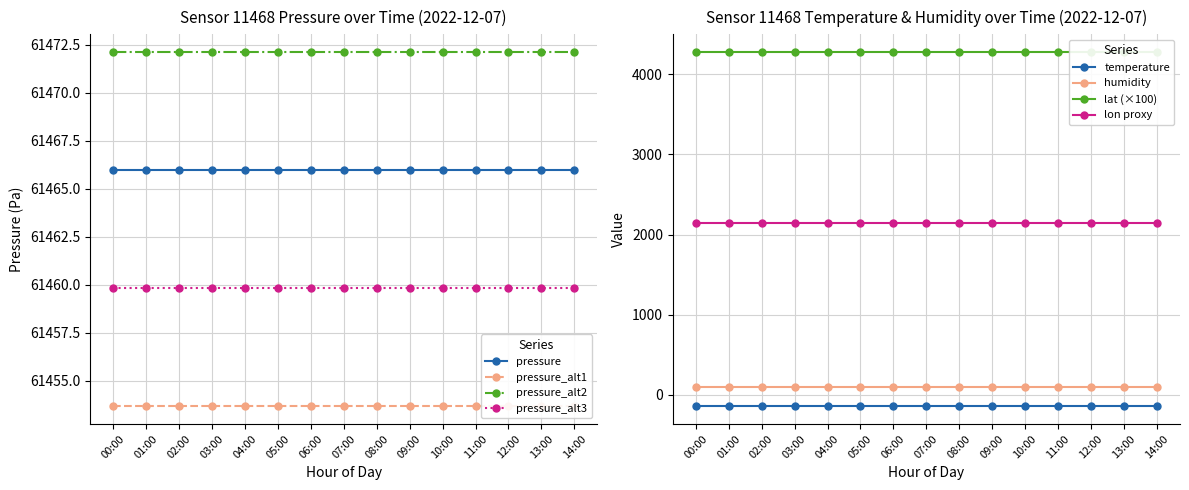

Rank the categories by humidity value from lowest to highest.

00:00, 01:00, 02:00, 03:00, 04:00, 05:00, 06:00, 07:00, 08:00, 09:00, 10:00, 11:00, 12:00, 13:00, 14:00